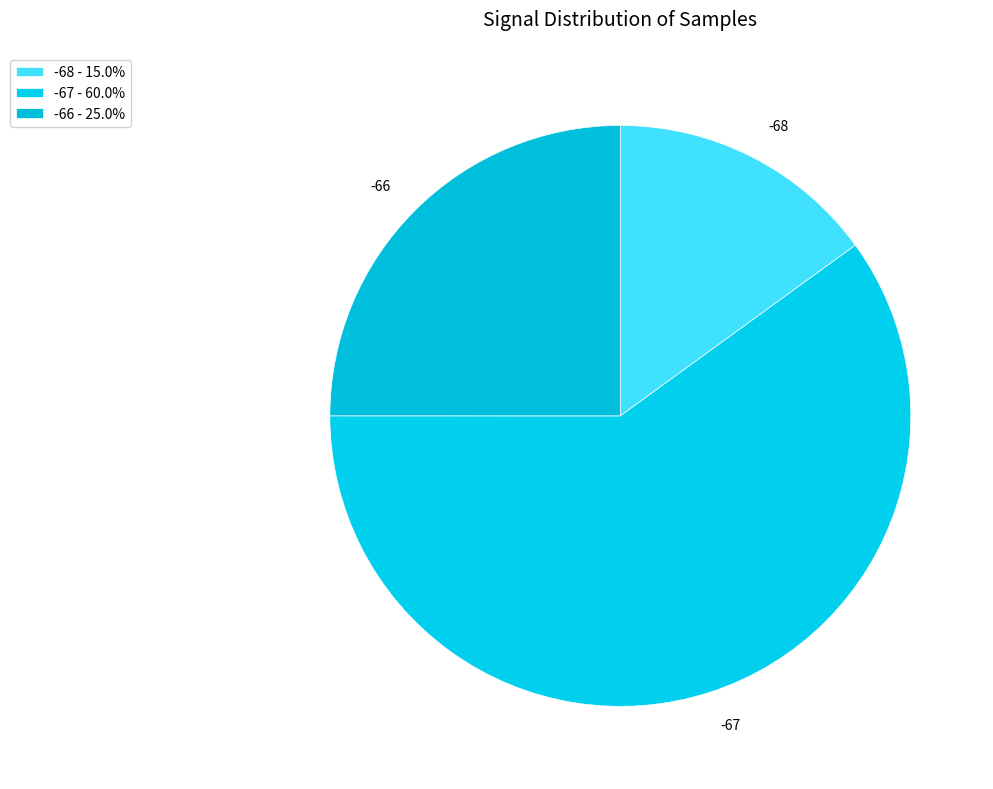

Is the sum of -68 and -67 greater than half?

Yes